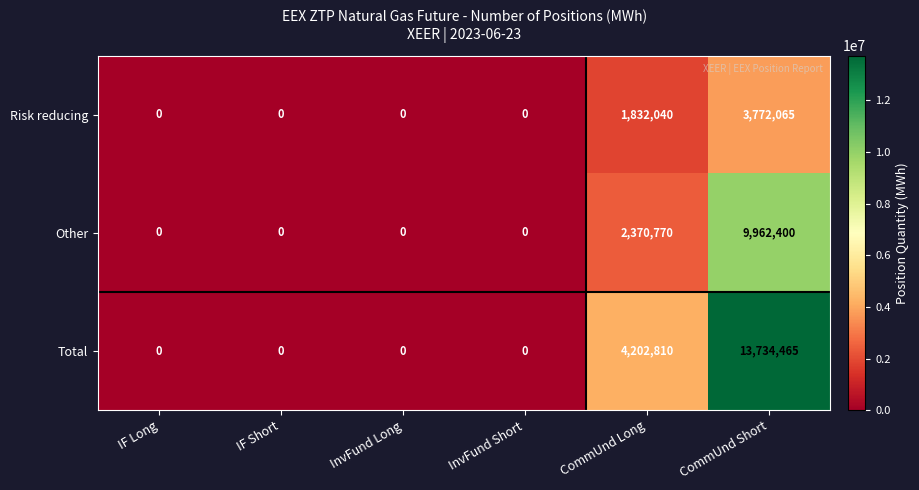

List the series in order of their peak value, lowest first.

Risk reducing, Other, Total